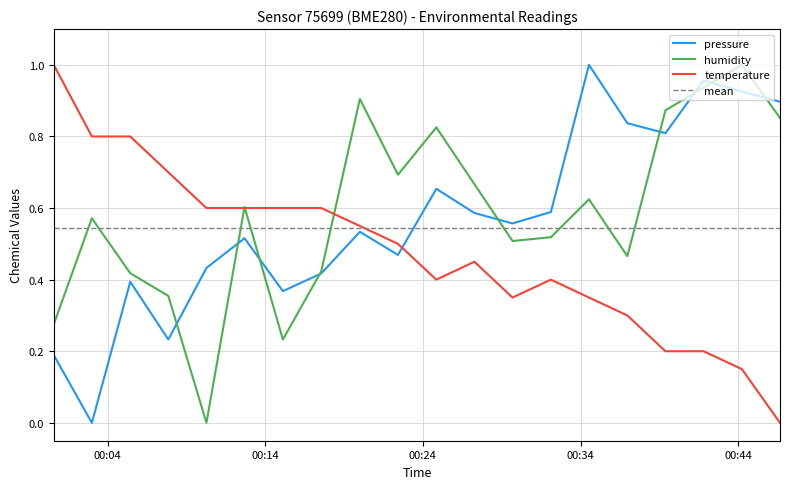

Which series ends up on top after the final intersection of temperature and pressure?

pressure